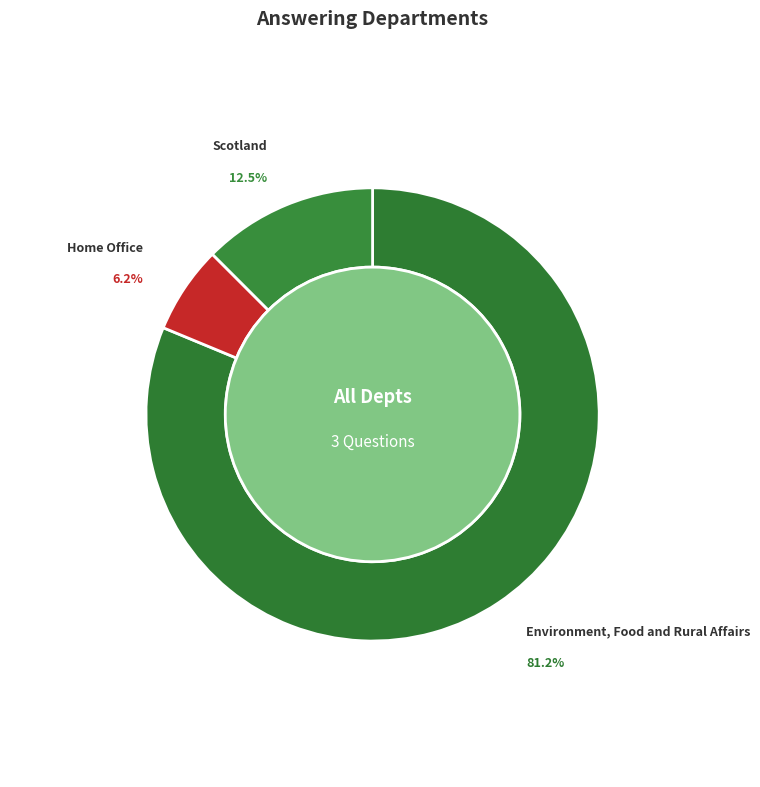

Do Environment, Food and Rural Affairs and Scotland together represent more than half of the pie?

Yes